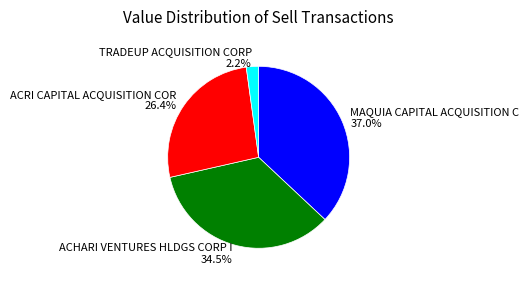

What is the ratio of the value at MAQUIA CAPITAL ACQUISITION C 37.0% to the value at ACHARI VENTURES HLDGS CORP I 34.5%?

1.1